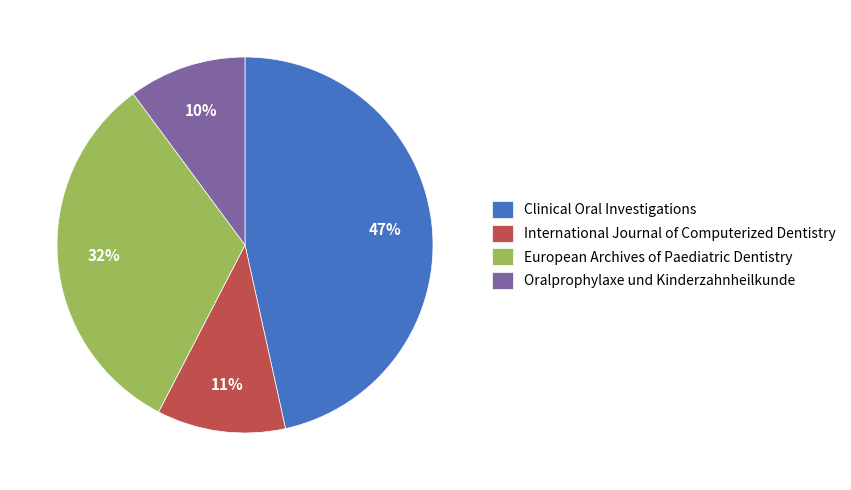

Does any single category account for the majority?

No